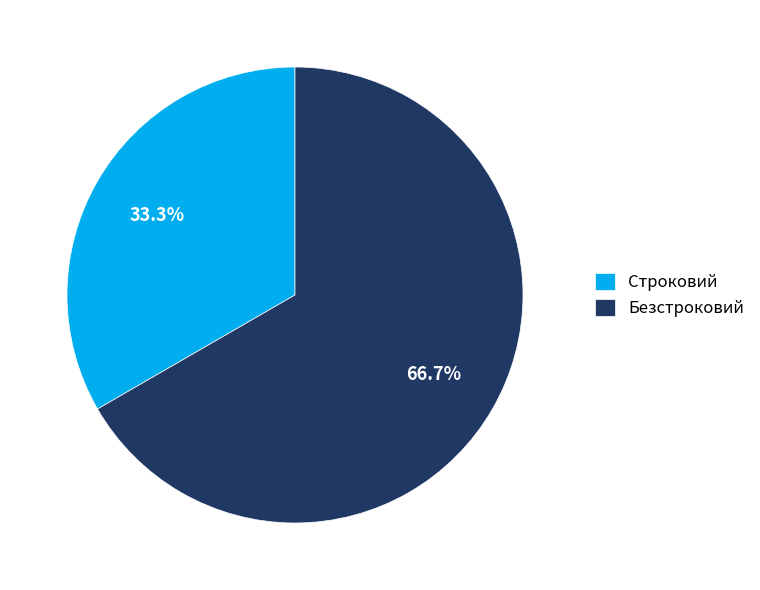

Between Строковий and Безстроковий, which is larger?

Безстроковий